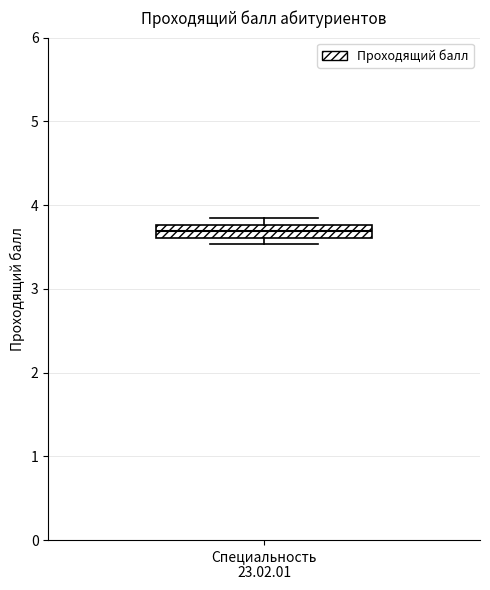

Where is the upper edge of the box for Специальность 23.02.01 on the y-axis? The values are not printed on the chart, so give them approximately, as read against the axis.

3.8